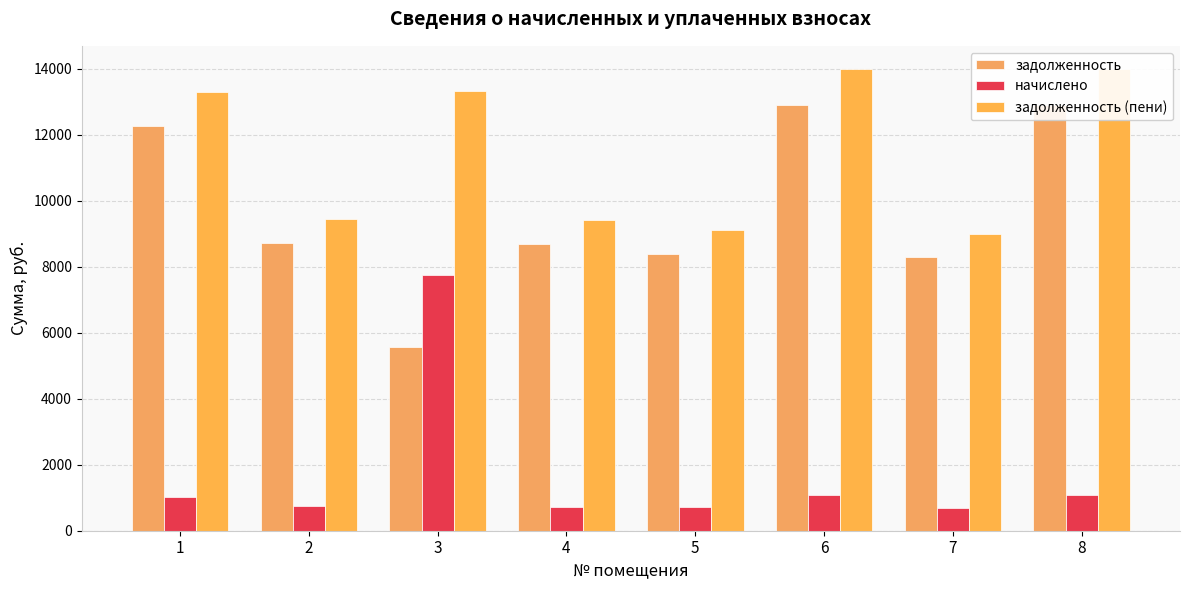

True or false: начислено has a value of 222.9 at 7.

False